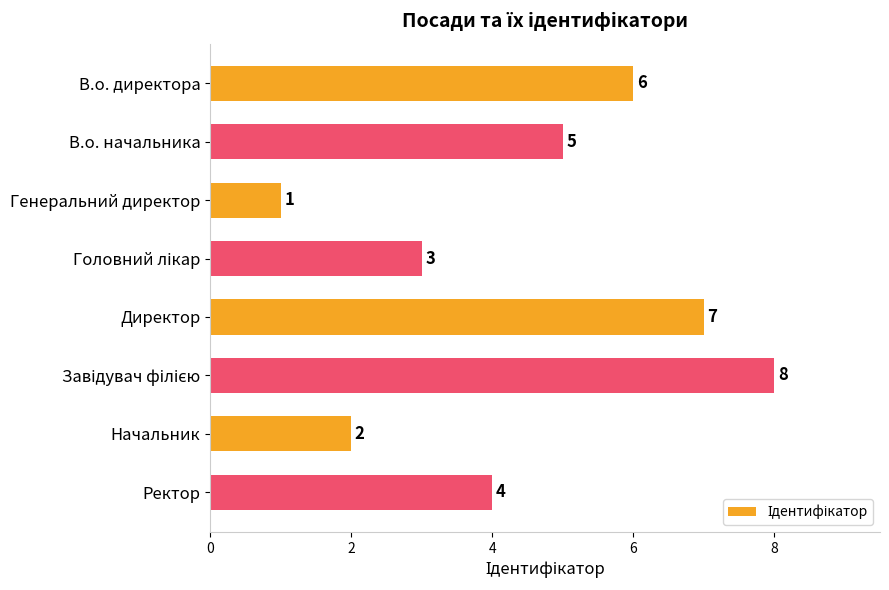

Is it true that the value at В.о. начальника is 8?

False